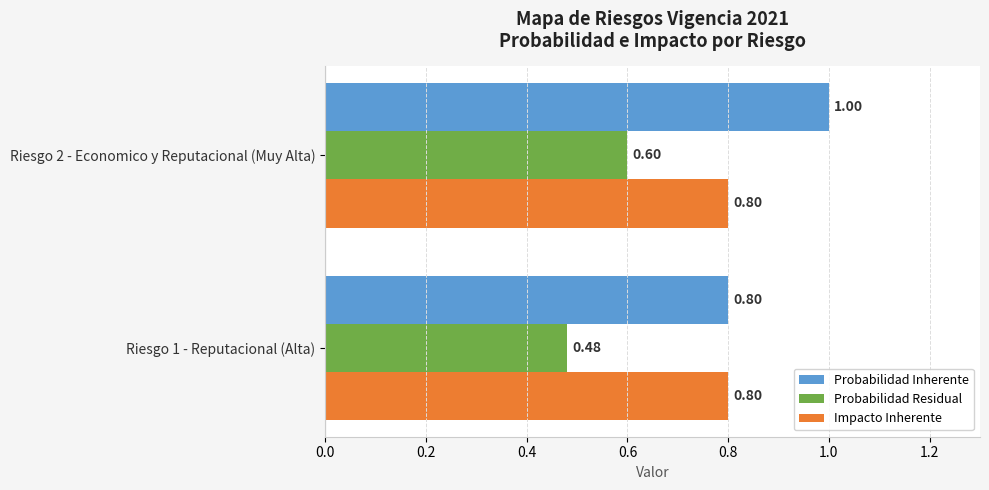

What is the difference between the highest and lowest values at Riesgo 1 - Reputacional (Alta)?

0.3